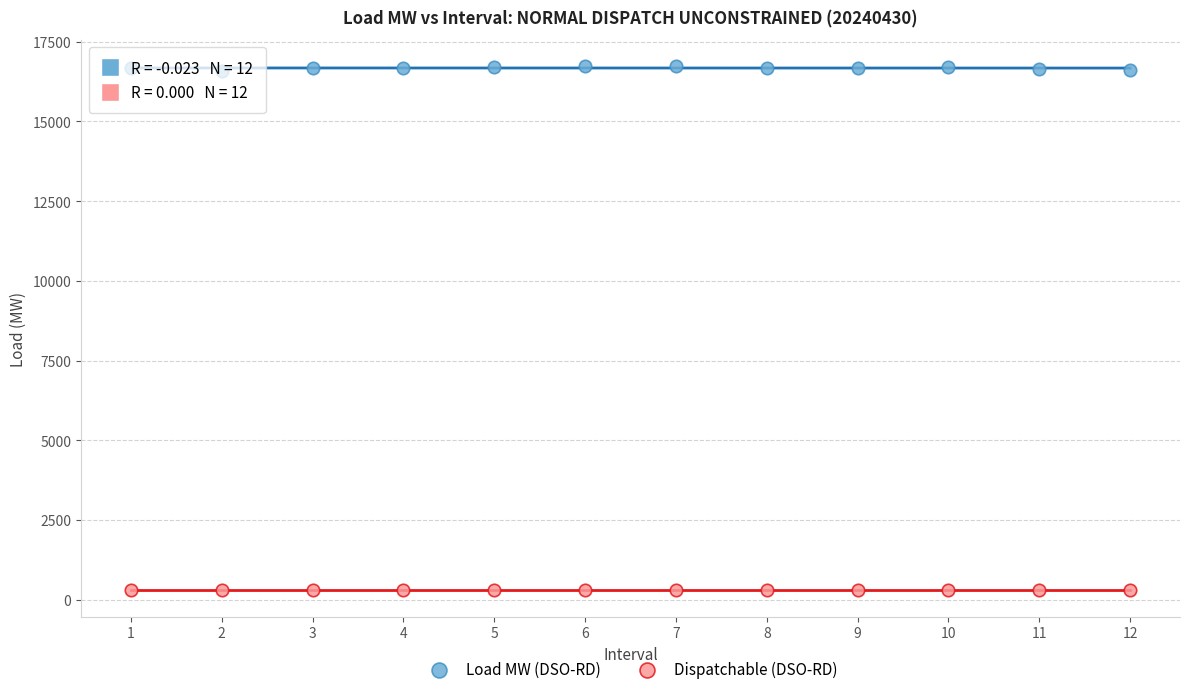

Which series contains the lowest Y value?

Dispatchable (DSO-RD)